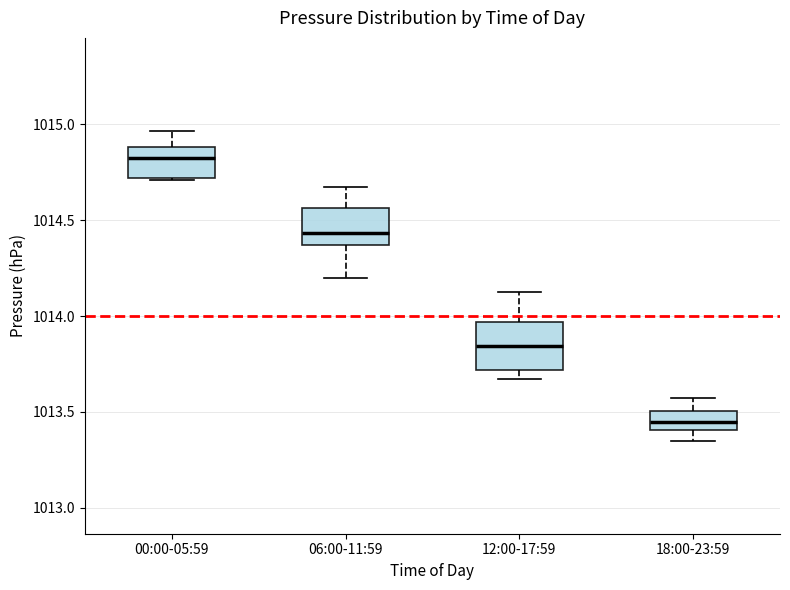

Reading left to right, transcribe this box plot: for each box, give where its median line is, the range the box spans, and where its two whiskers end, as read against the y-axis. The values are not printed on the chart, so give them approximately, as read against the axis.

00:00-05:59: median 1014.85, box 1014.70 to 1014.90, whiskers 1014.70 to 1014.95
06:00-11:59: median 1014.45, box 1014.35 to 1014.55, whiskers 1014.20 to 1014.65
12:00-17:59: median 1013.85, box 1013.70 to 1013.95, whiskers 1013.65 to 1014.15
18:00-23:59: median 1013.45, box 1013.40 to 1013.50, whiskers 1013.35 to 1013.55